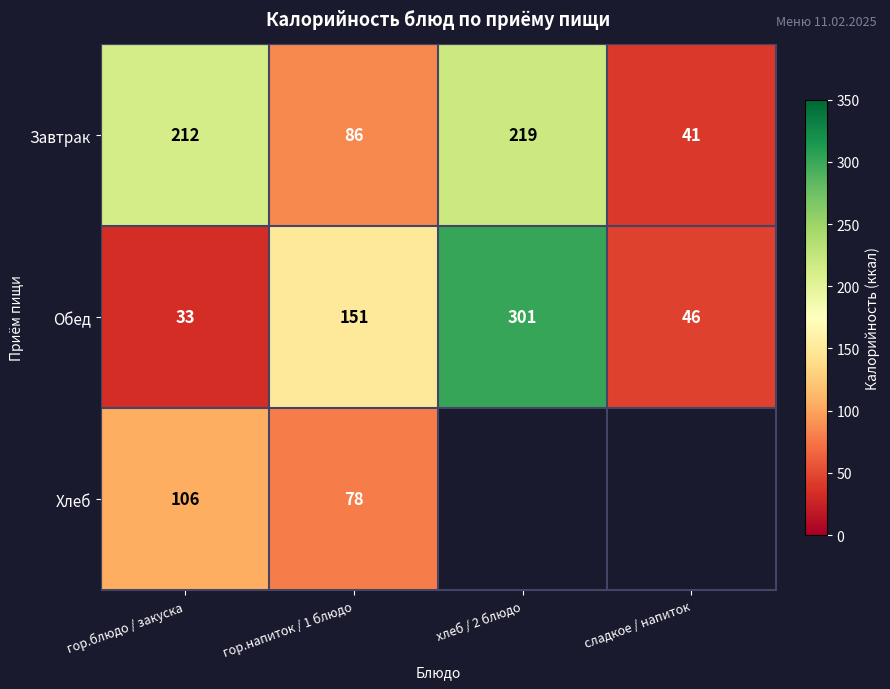

The value of Завтрак at хлеб / 2 блюдо is 219.0. True or false?

True